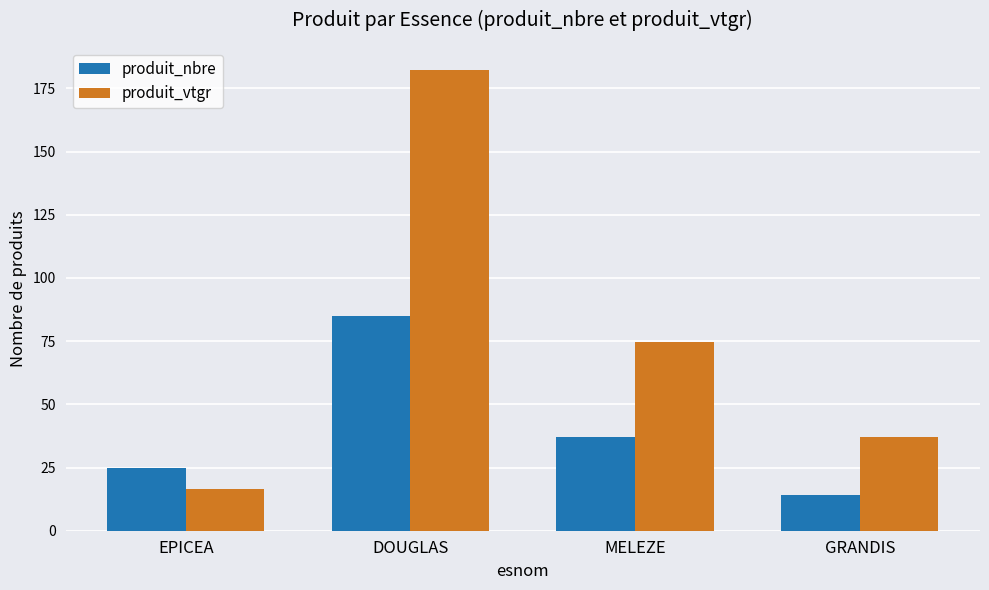

Where does the produit_nbre series first go above 37?

DOUGLAS